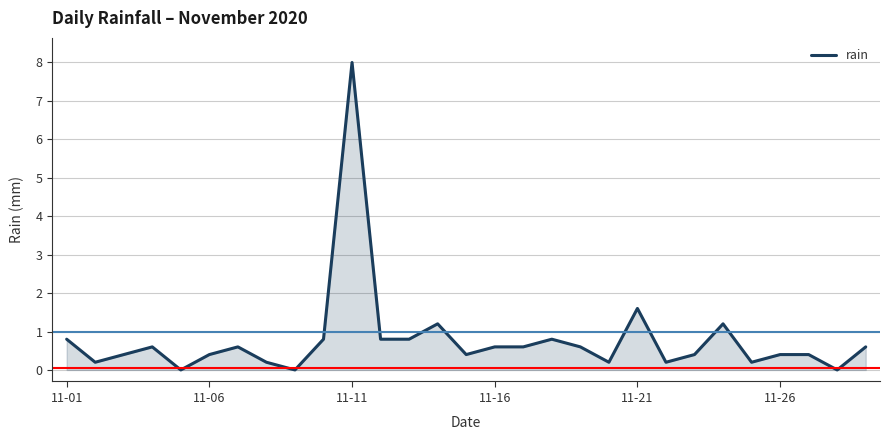

What is the difference between the maximum and minimum values?

8.0